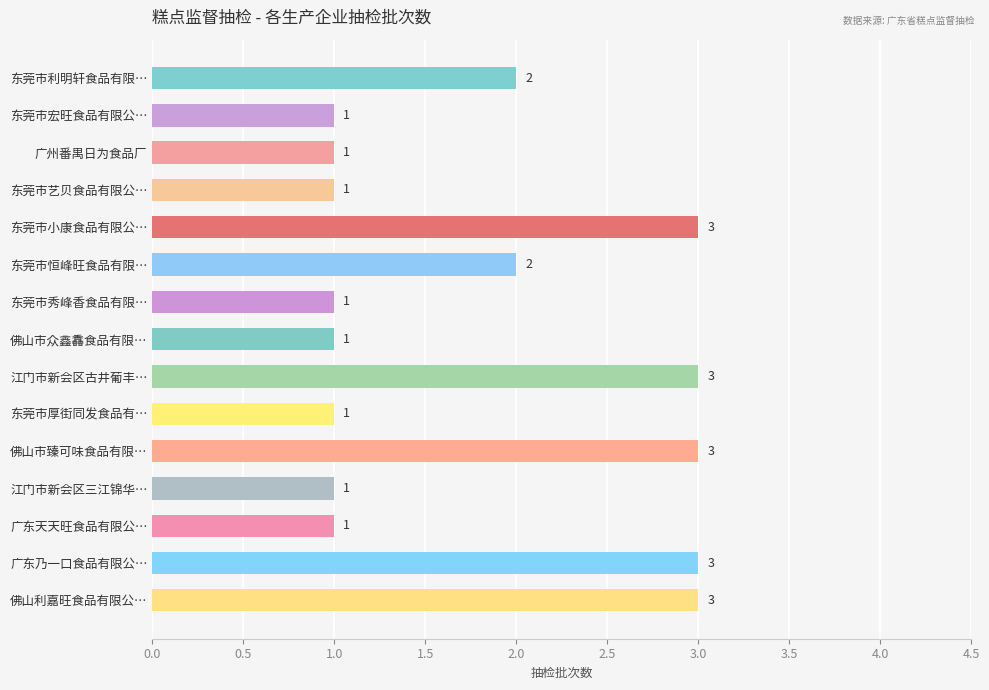

What is the maximum value shown in the chart?

3